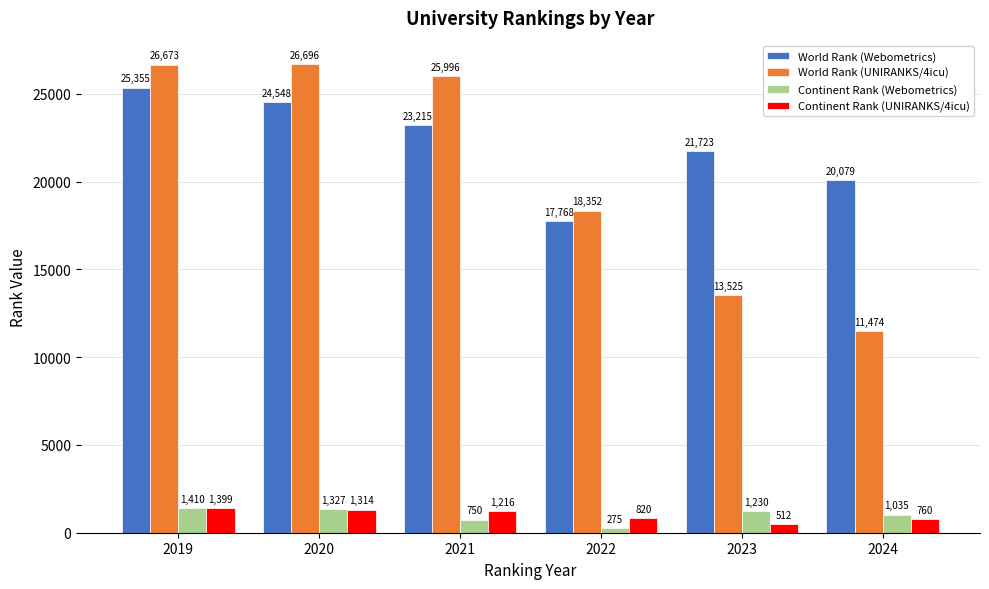

What is the approximate value of World Rank (Webometrics) at 2022?

17768